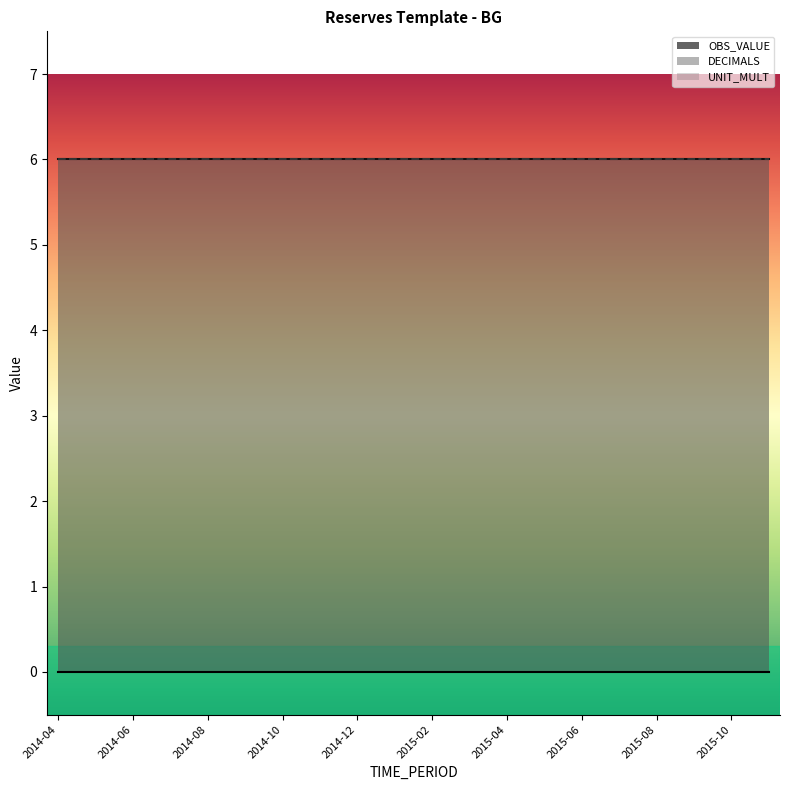

The UNIT_MULT series shows 2 at 2015-02. True or false?

False